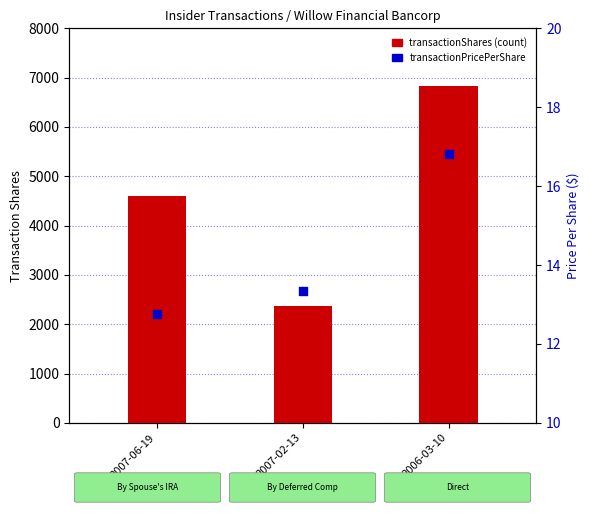

Is the value of transactionShares at 2007-02-13 greater than the value of transactionPricePerShare at 2007-02-13?

Yes